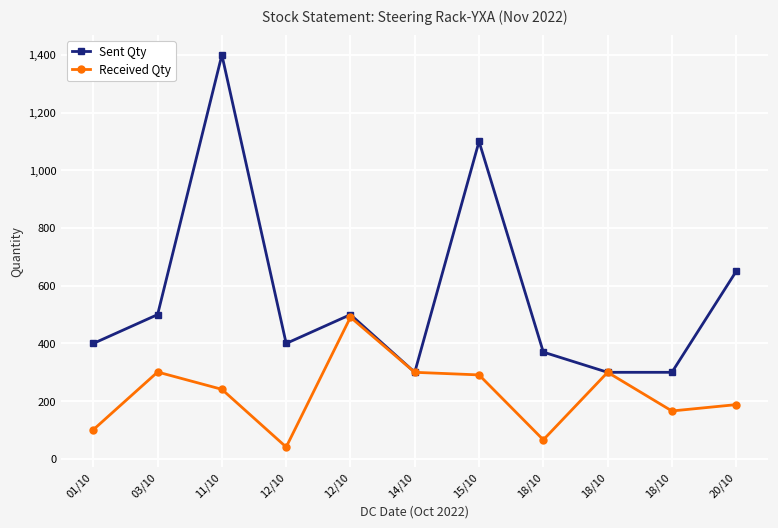

What is the difference between the second highest and second lowest values in the Received Qty series?

235